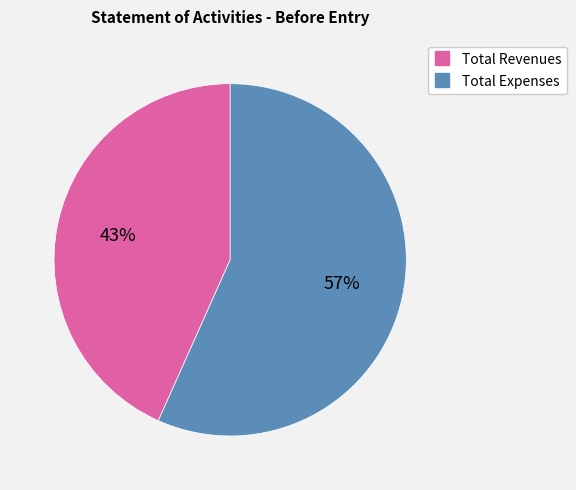

Does Total Expenses represent more than half of the total?

Yes